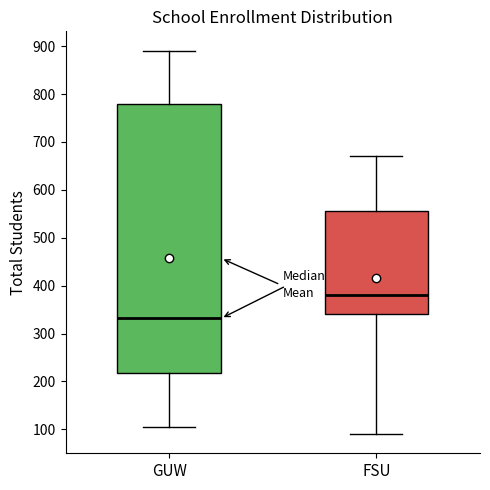

Which box's median line is the lowest?

GUW